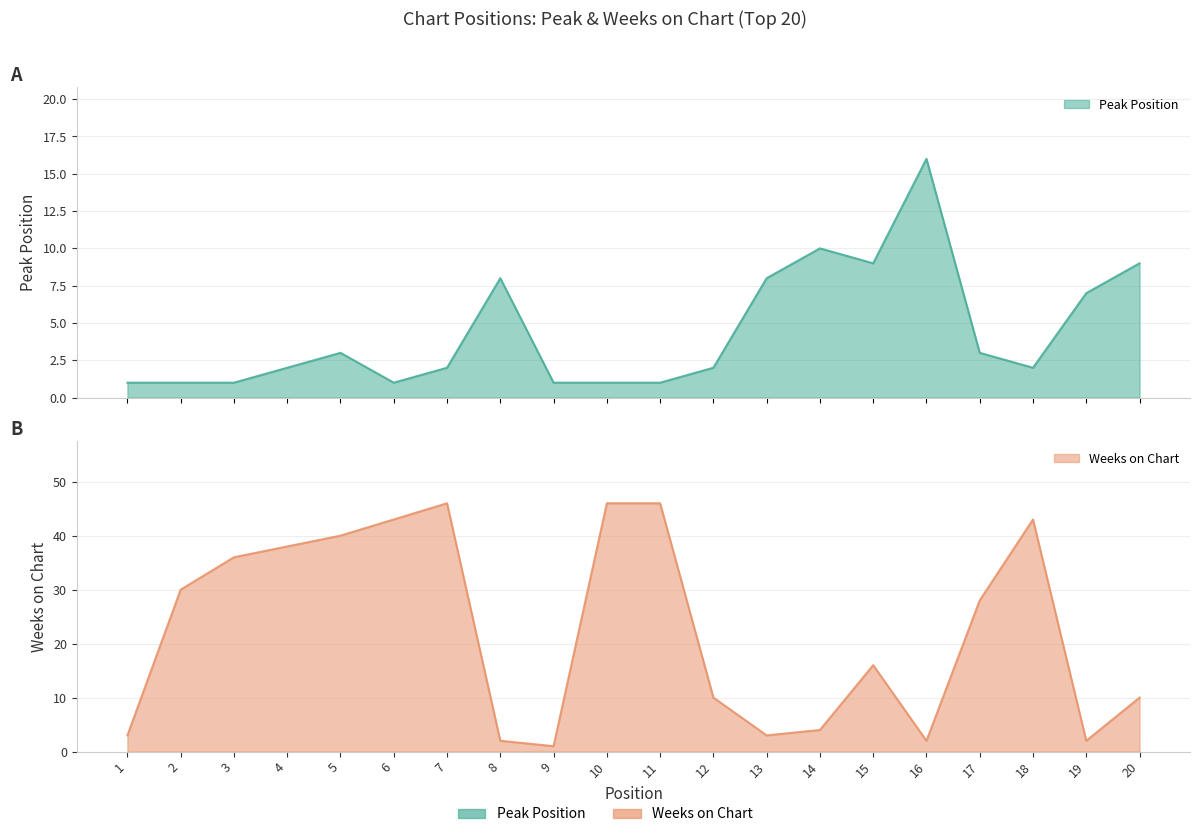

At which category does Peak Position reach its first local peak?

5